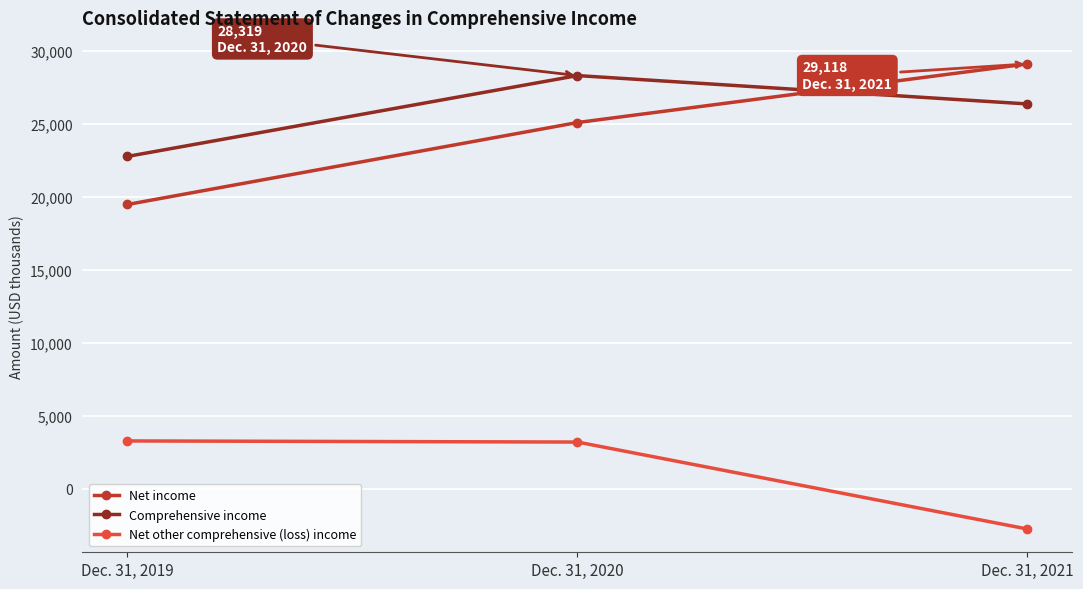

What is the difference between the second highest and minimum values in the Net income series?

5613